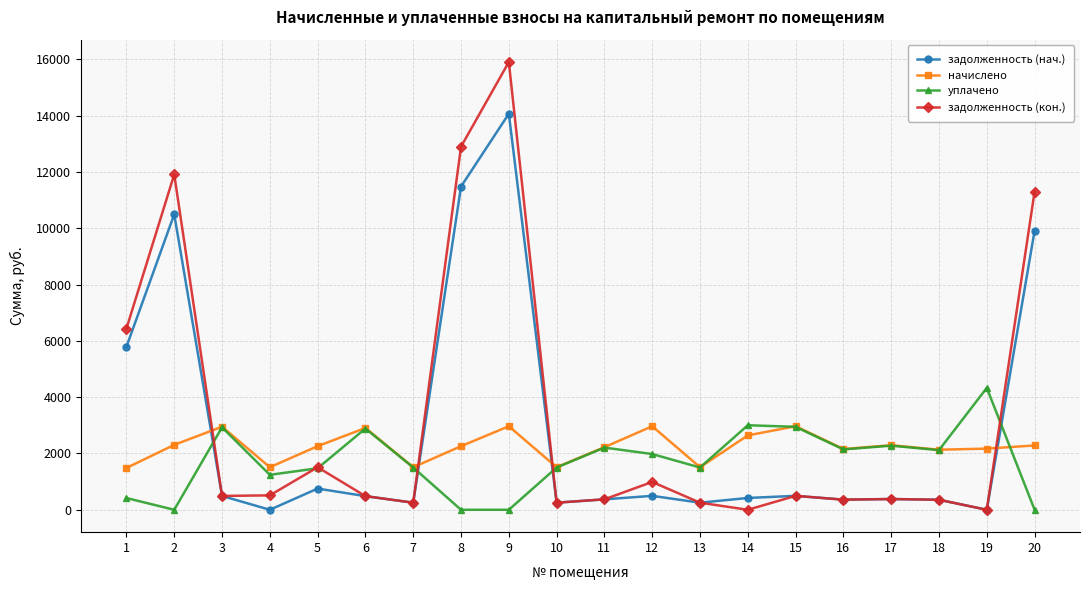

The value of задолженность (кон.) at 17 is 382.3. True or false?

True